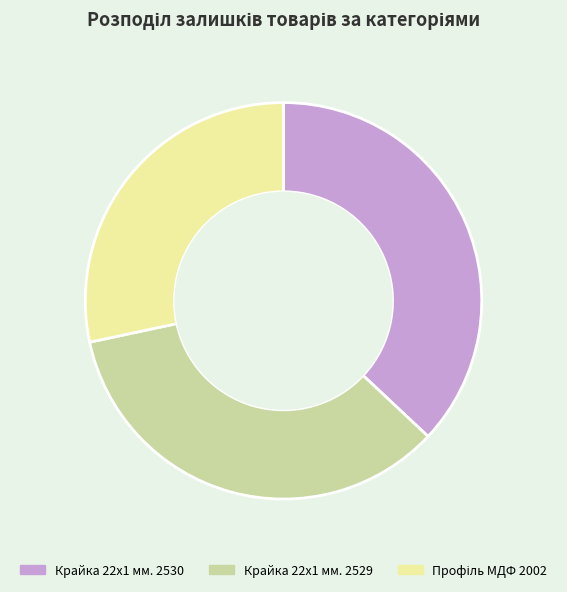

Is there any slice that represents more than half of the pie?

No